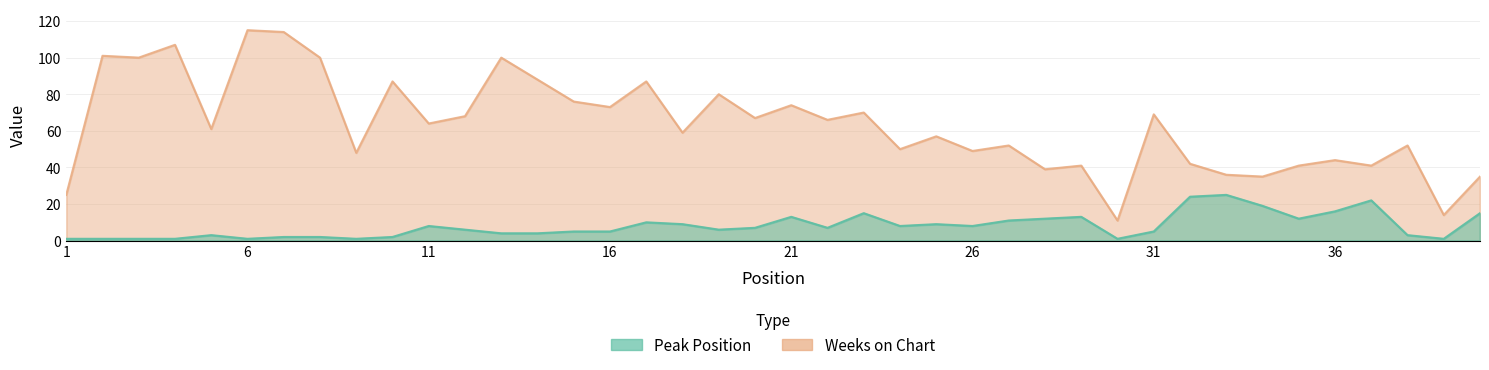

What is the value of the Weeks on Chart point at the 35th from the left?

41